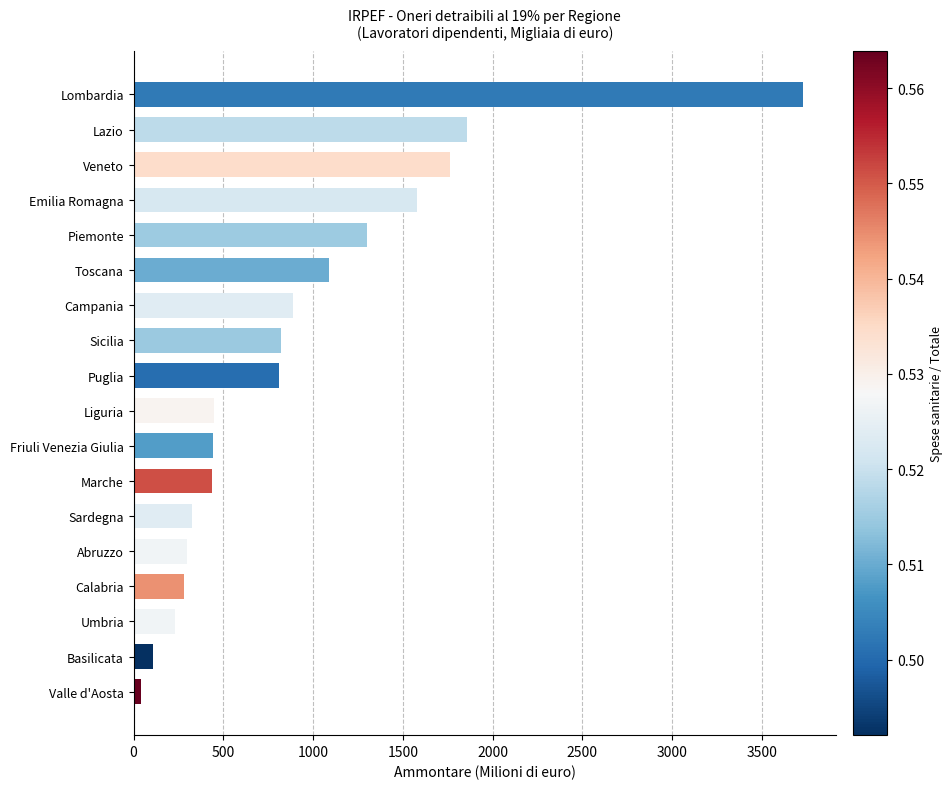

True or false: the data shows 966.3 at Lazio.

False